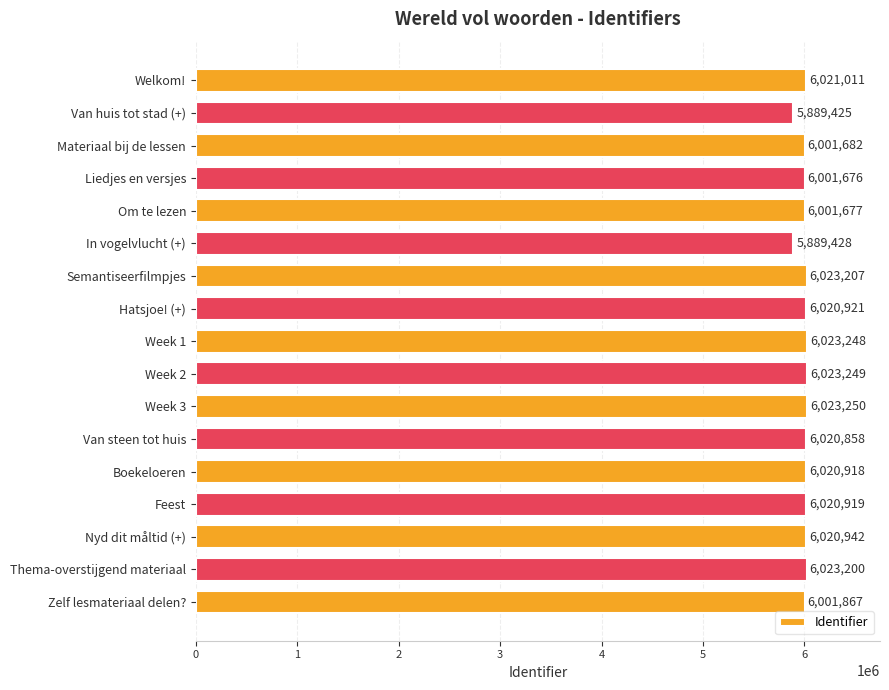

What is the change in value from Welkom! to Zelf lesmateriaal delen??

-19144